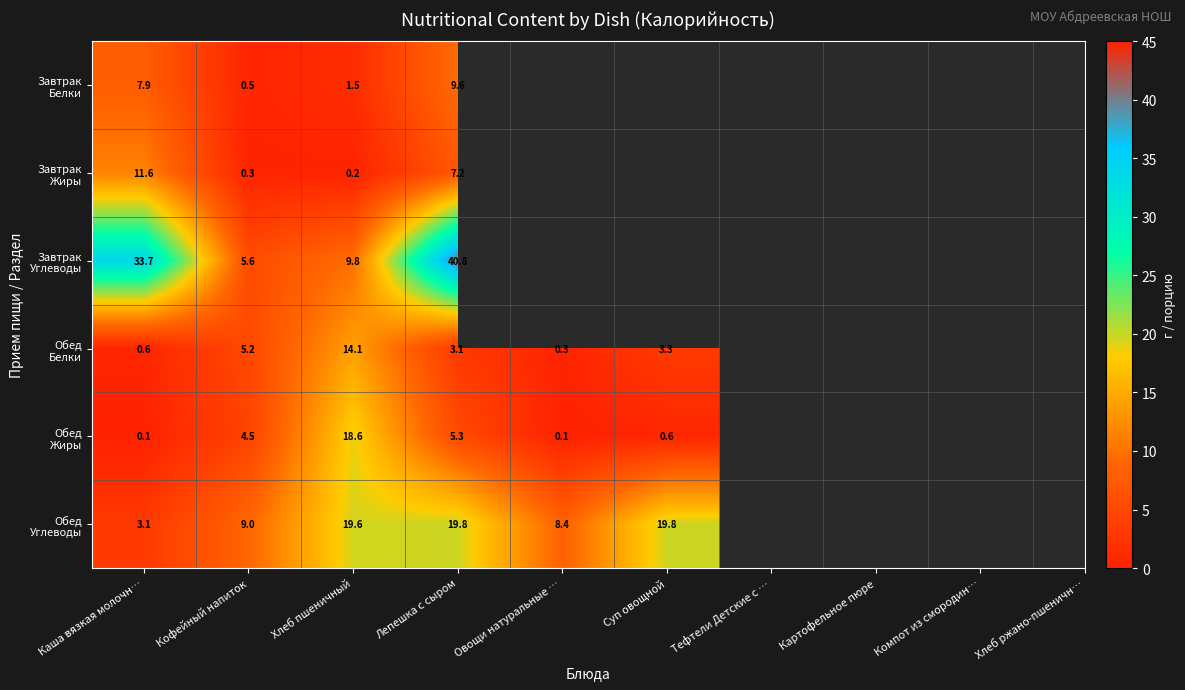

What is the total value across all series at Кофейный напиток?

25.1